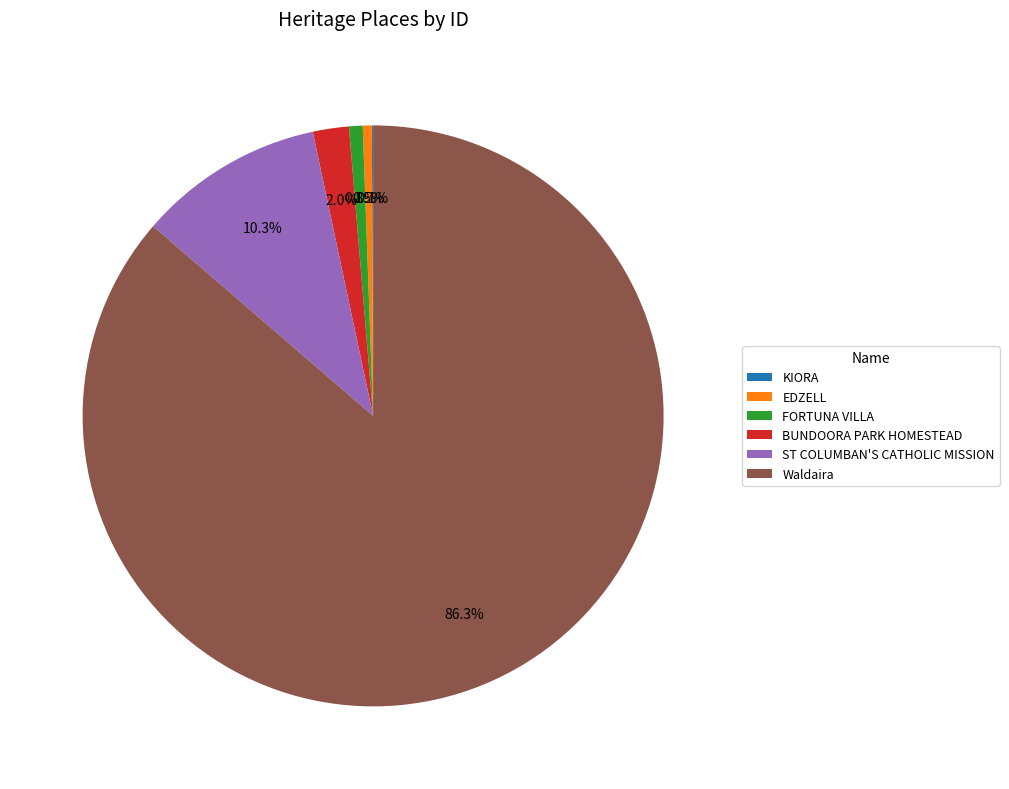

To the nearest percent, what percentage of the pie is FORTUNA VILLA?

1%